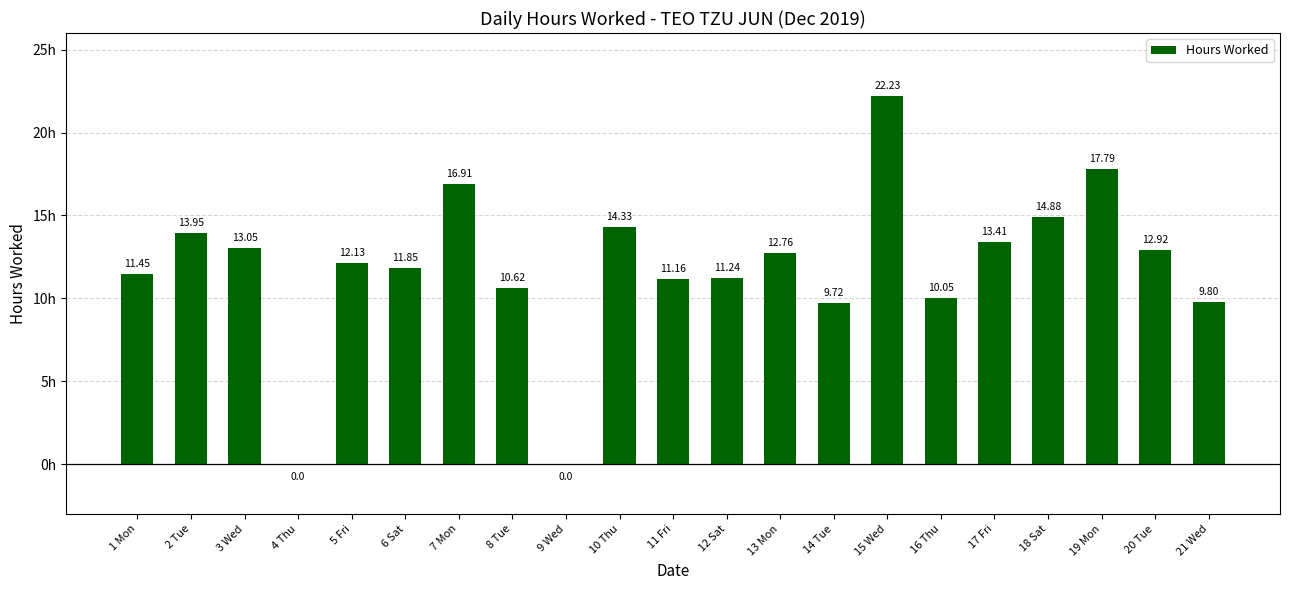

Which has a higher value, 7 Mon or 14 Tue?

7 Mon